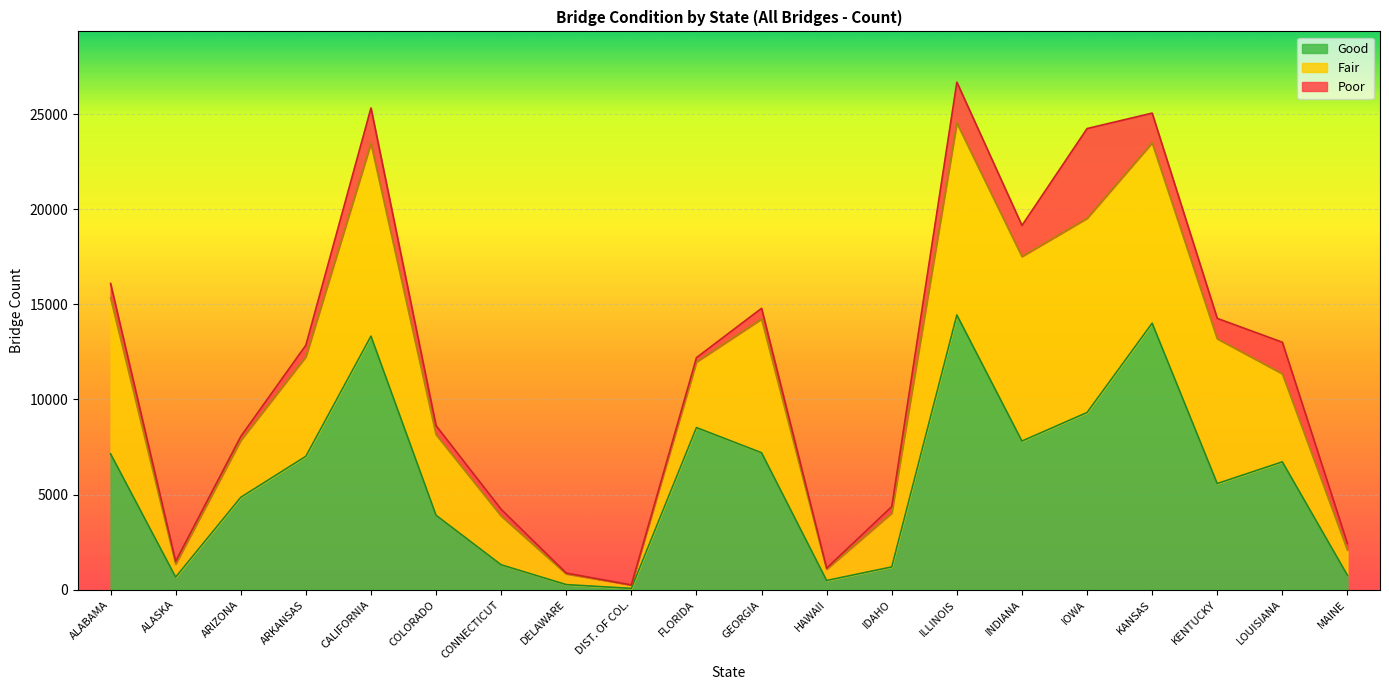

How many lines are shown in the chart?

3